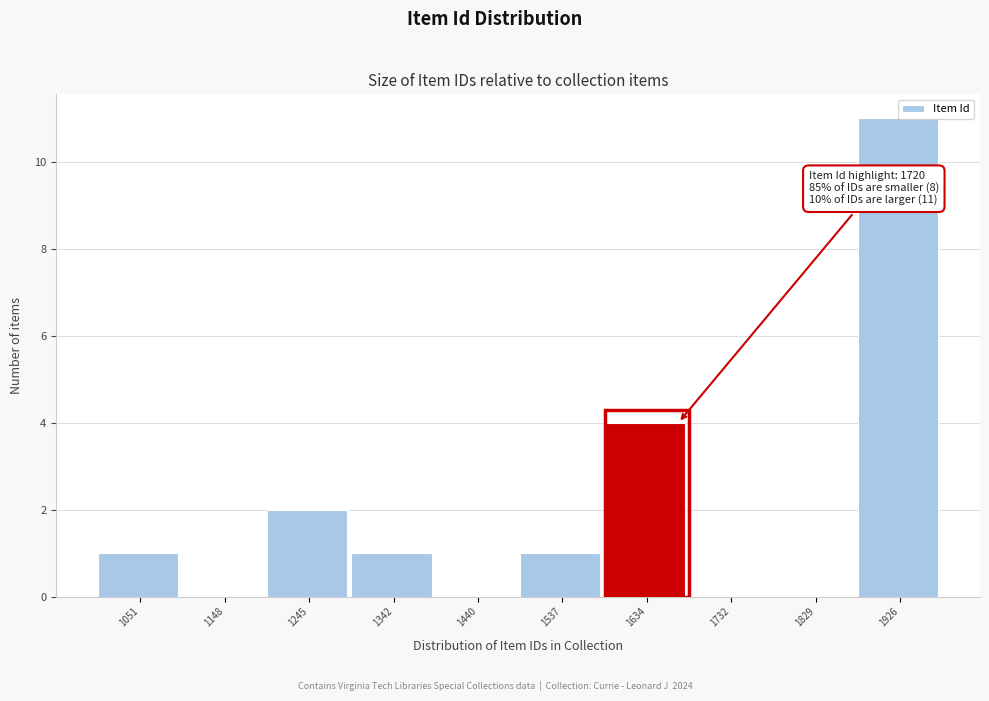

Which has a higher value, 1342 or 1245?

1245